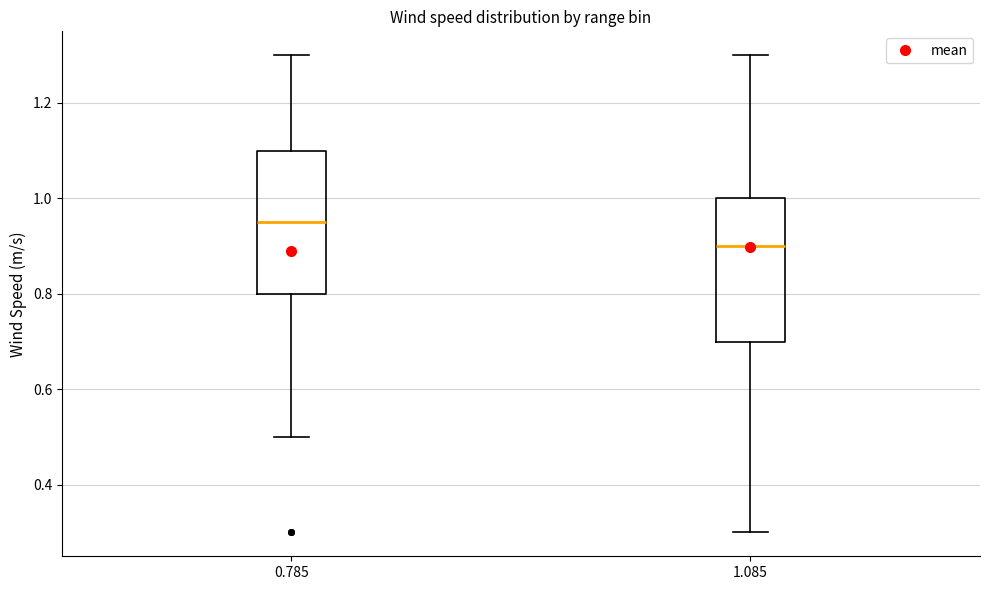

Where does the lower whisker of the box at x = 1.085 end on the y-axis? The values are not printed on the chart, so give them approximately, as read against the axis.

0.30